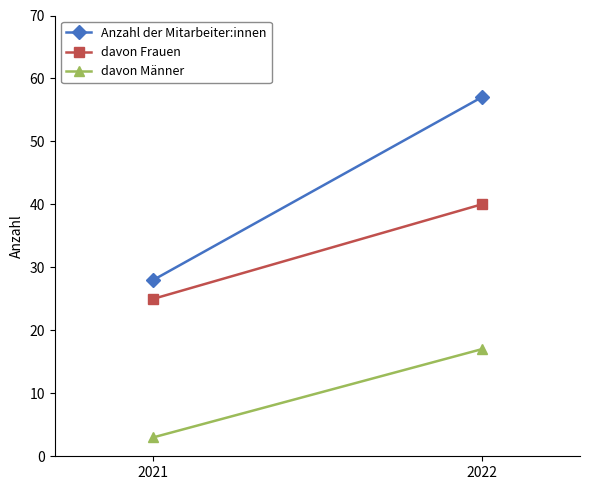

Which label corresponds to the largest value in the chart?

2022